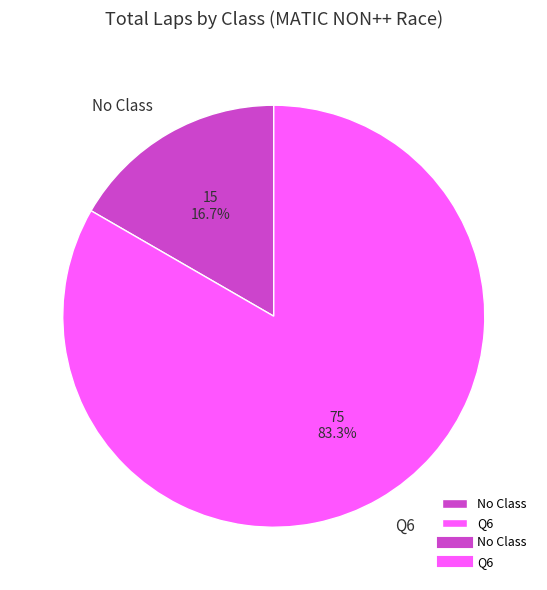

Which slice is the smallest?

No Class